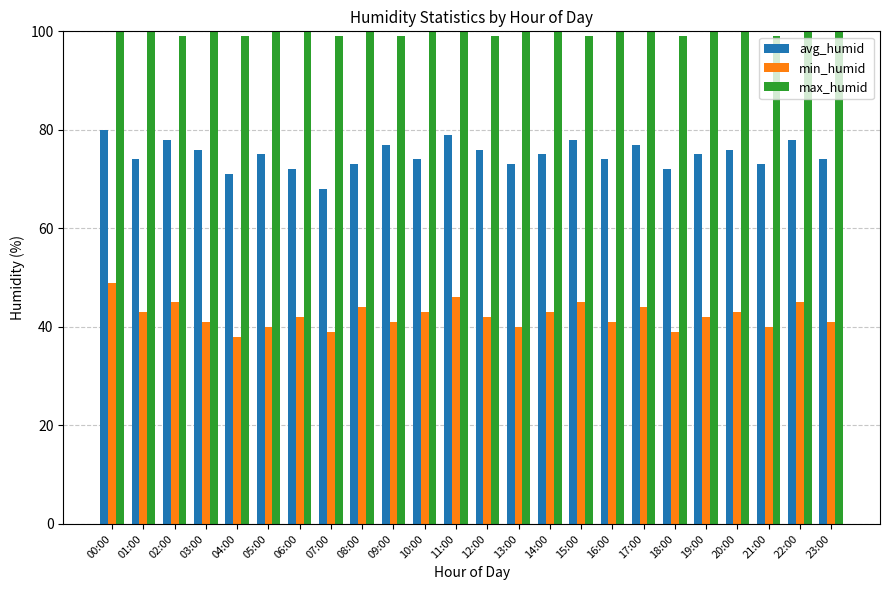

At how many categories does at least one series exceed 83?

24